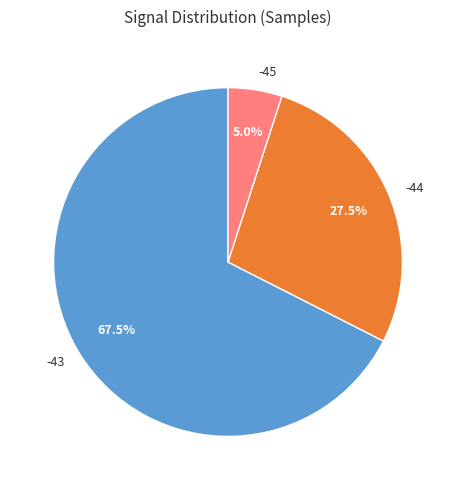

Count the number of slices in the pie.

3